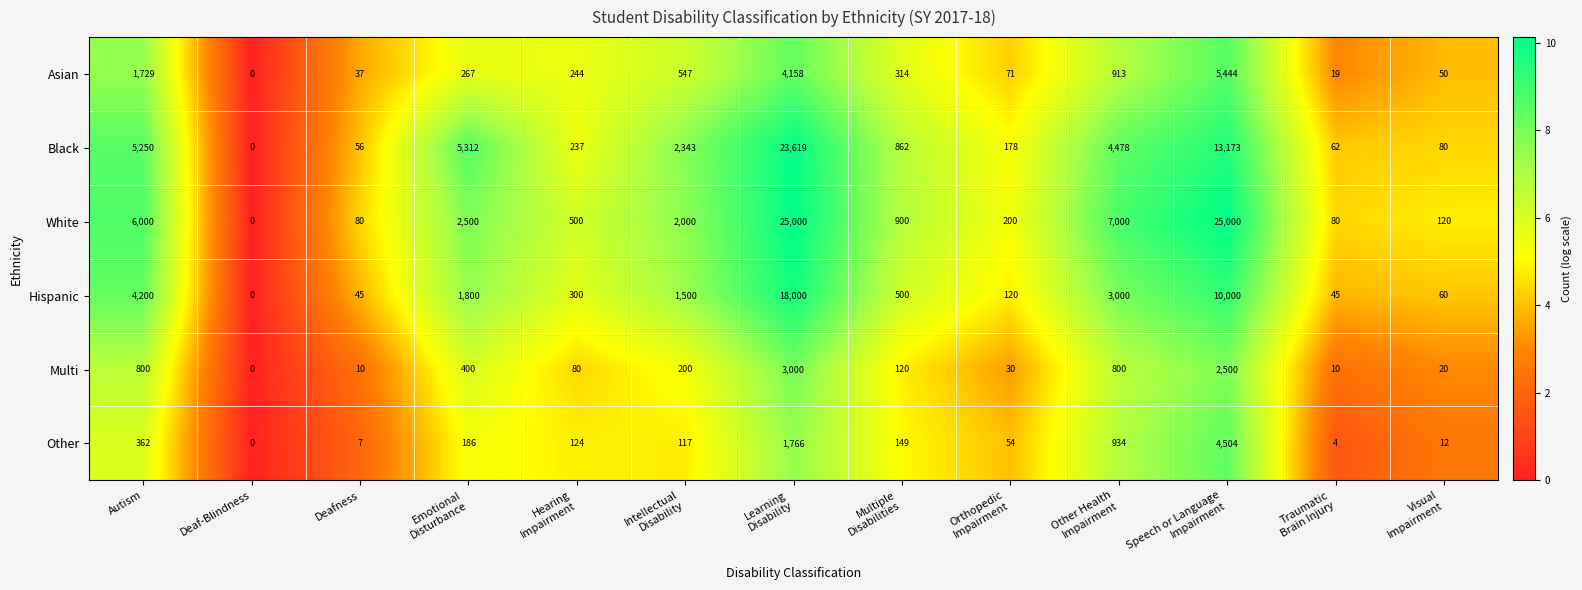

Which series has the widest spread of values?

White